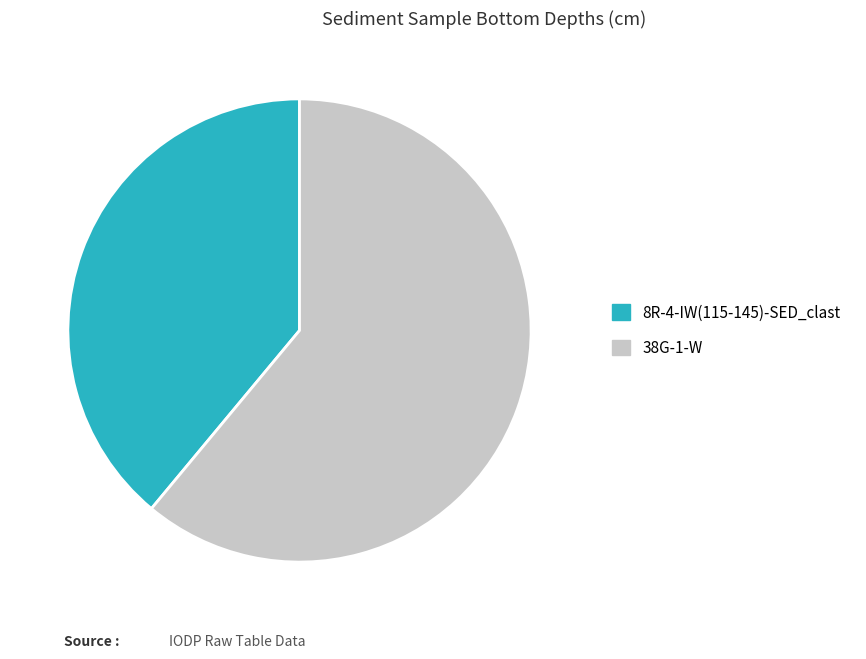

Is there a majority slice in this chart?

Yes